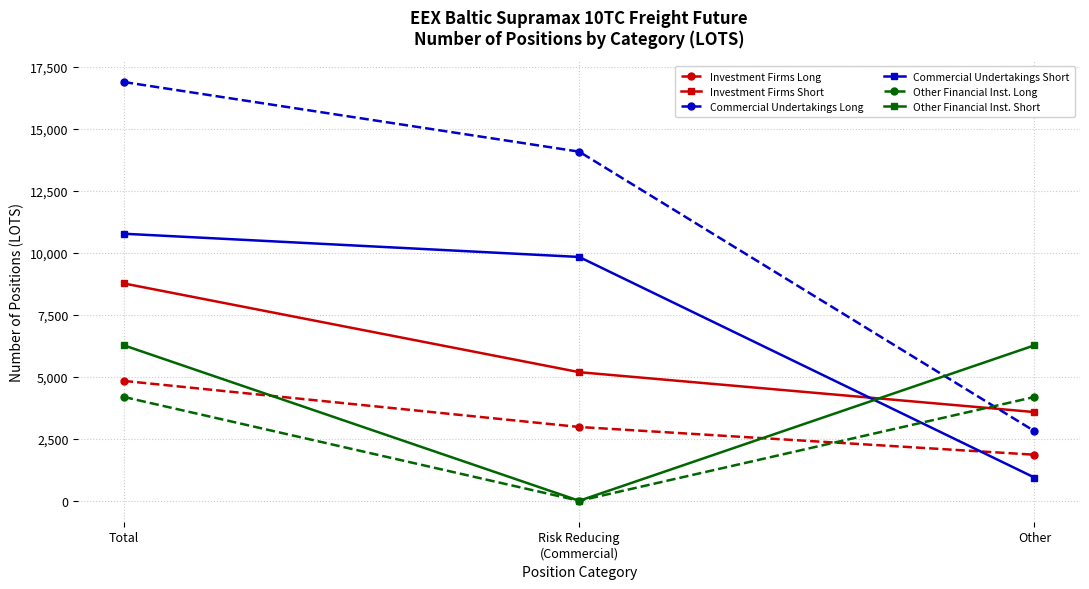

Count the number of data series in this chart.

6